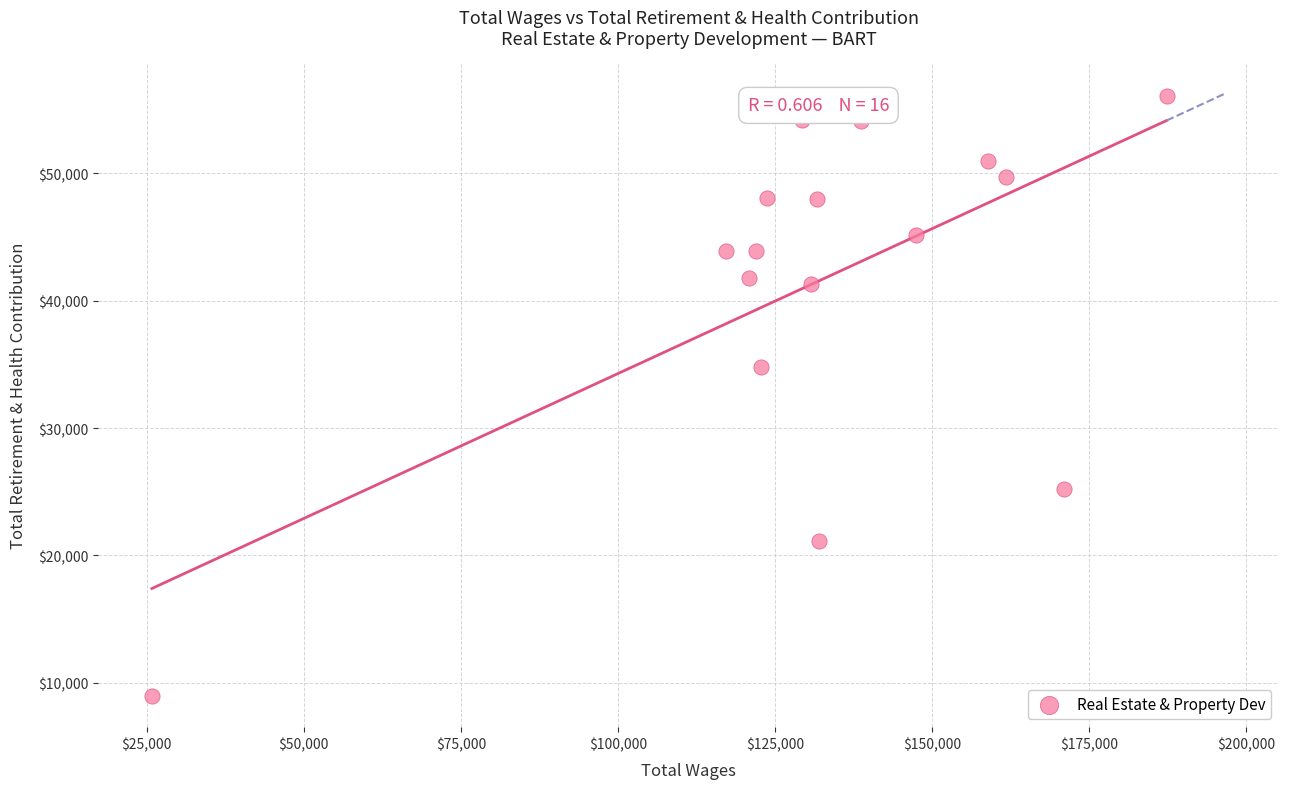

What Y value in the scatter plot is closest to 32516?

34803